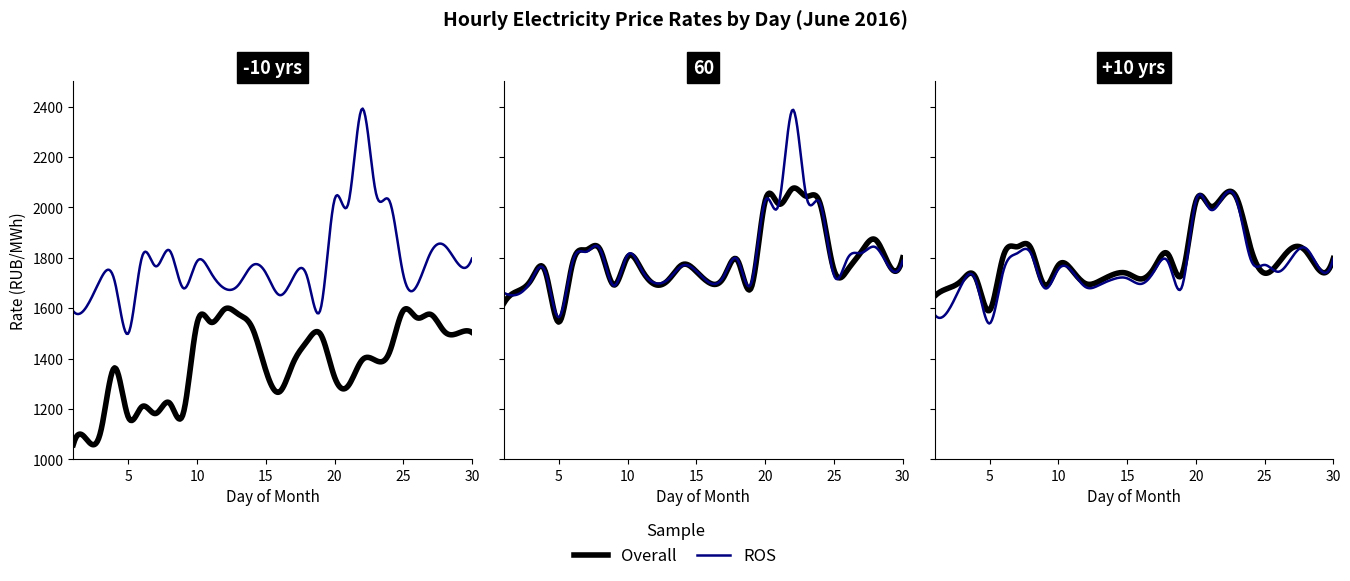

Count the number of categories in the chart.

30